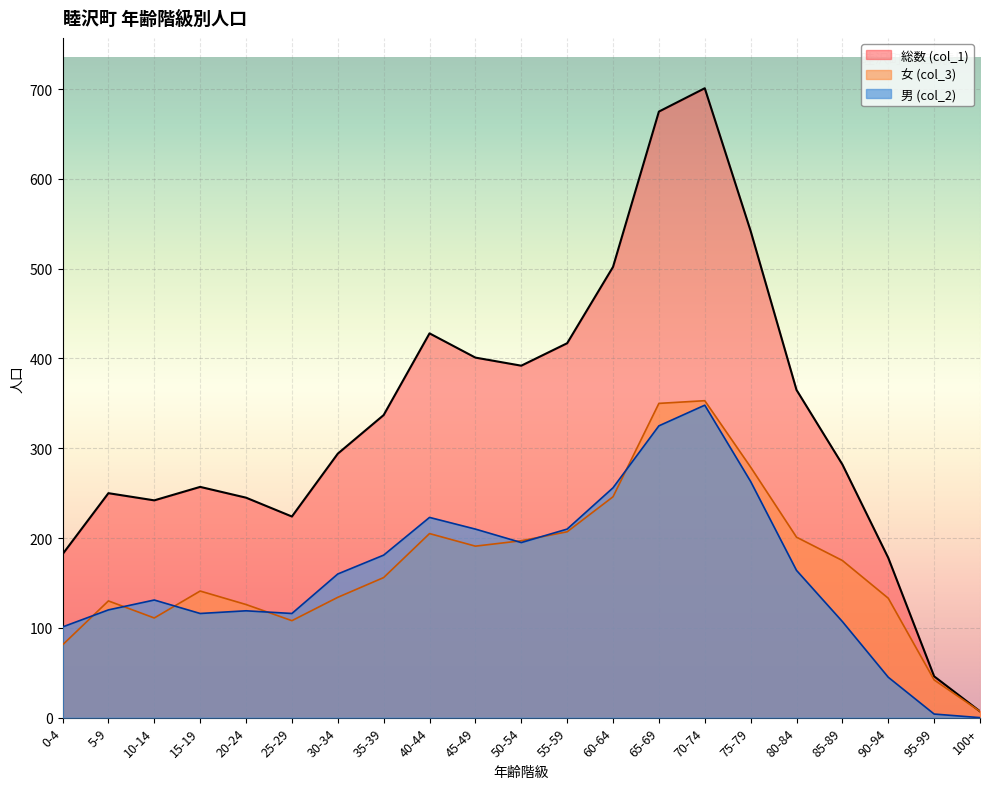

True or false: 総数 (col_1) and 女 (col_3) cross at least once.

False